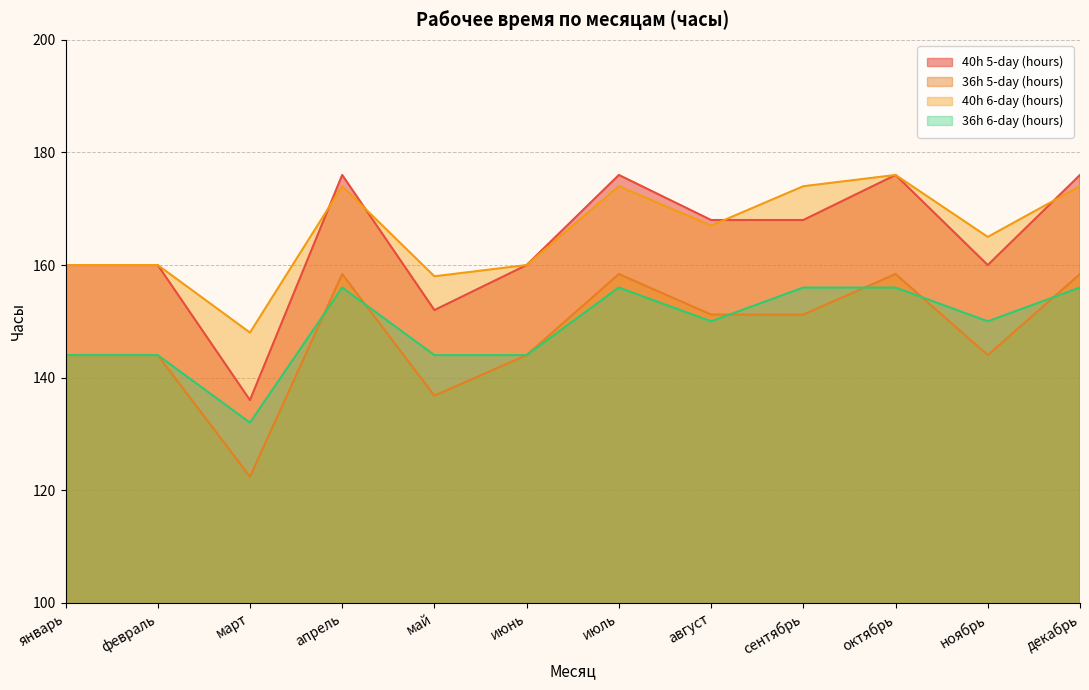

What is the total value across all series at август?

636.2